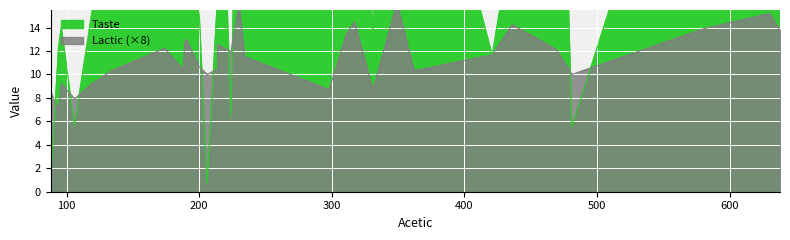

In Lactic, how many points are lower than both neighbors (excluding endpoints)?

7